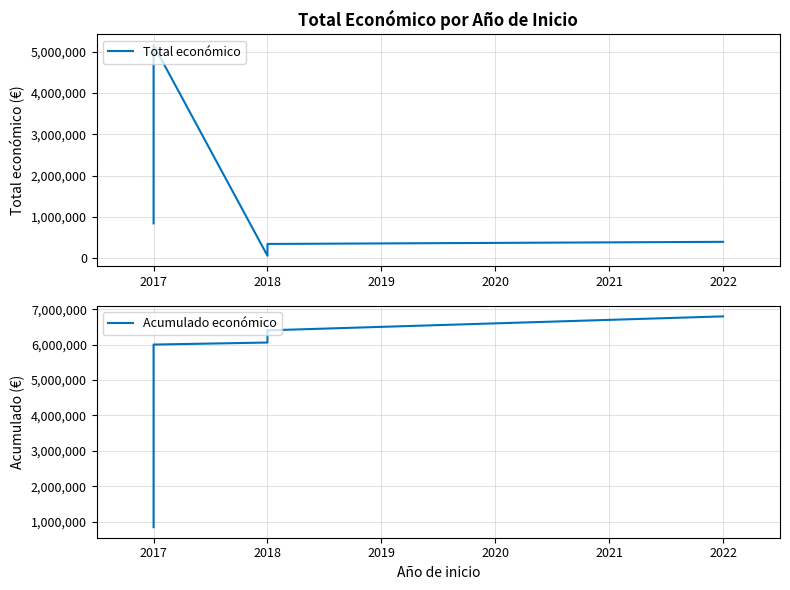

True or false: Acumulado económico and Total económico cross at least once.

False